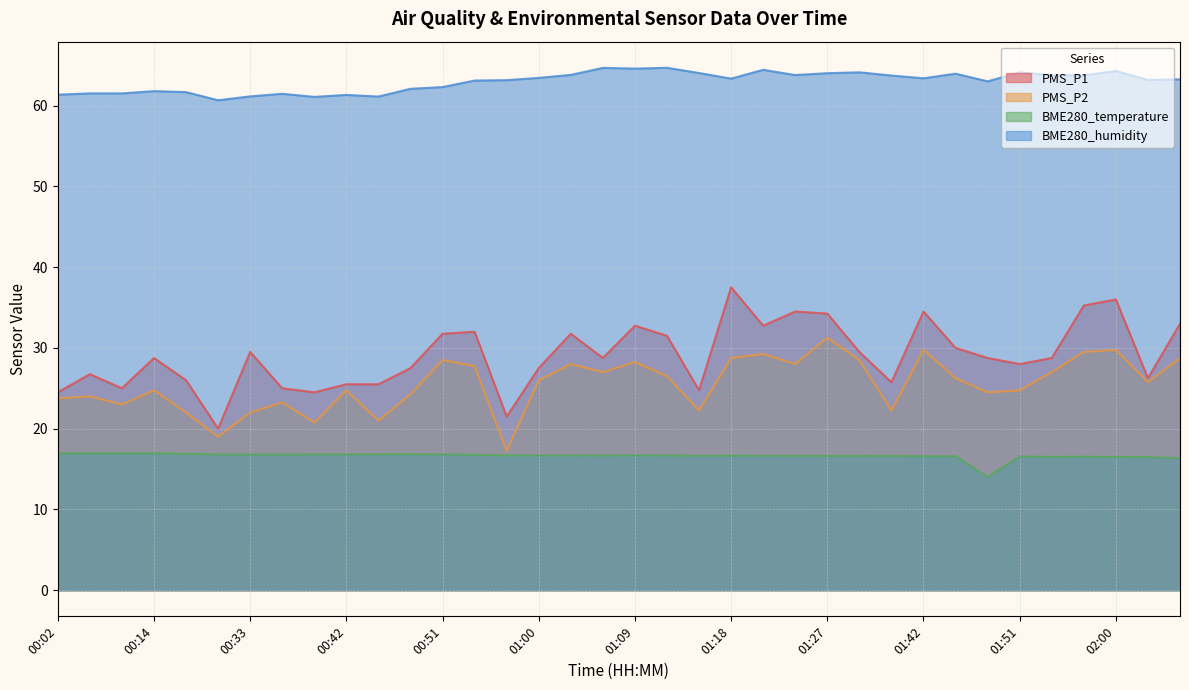

At which category does the chart reach its peak across all series?

01:12